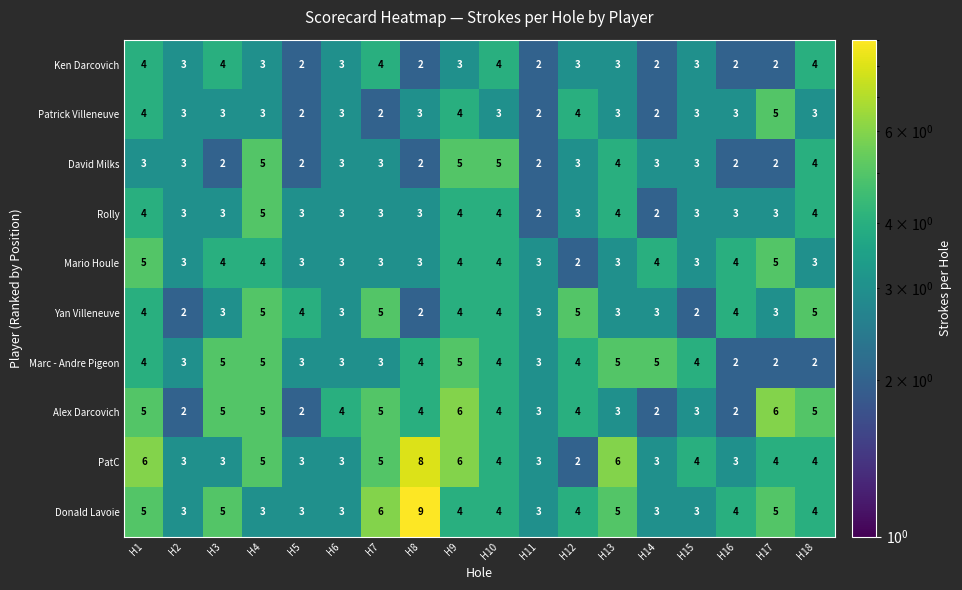

Which series has the largest total across all categories?

Donald Lavoie